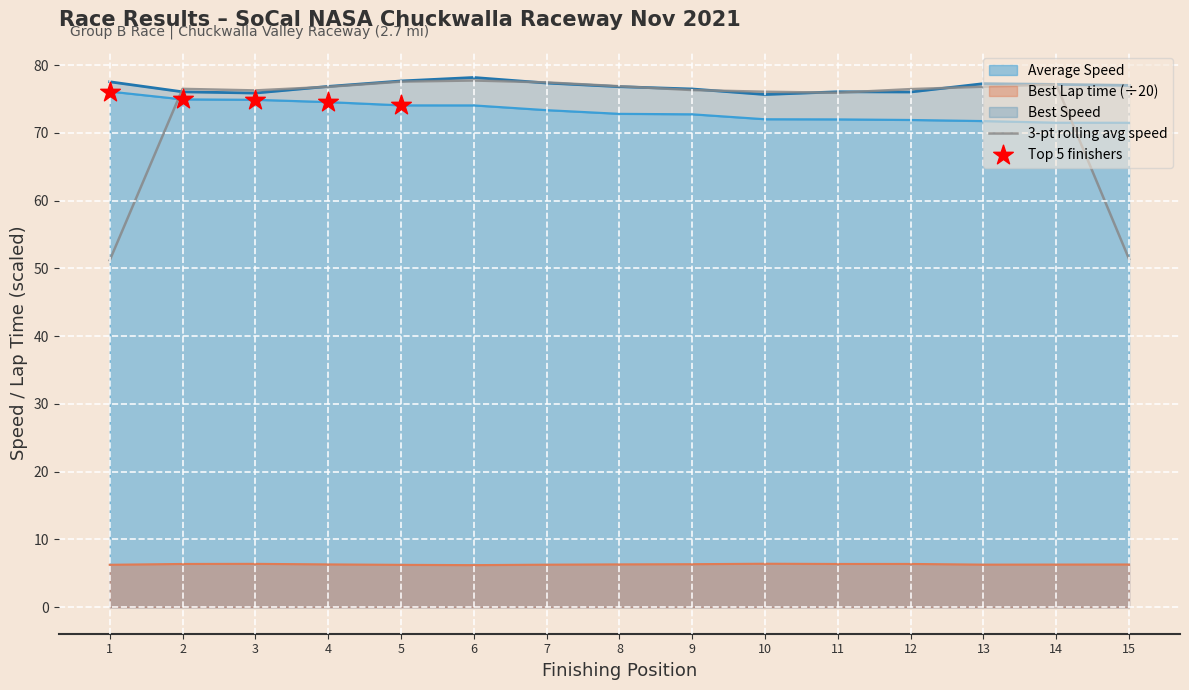

Which series has the largest total across all categories?

Best Speed